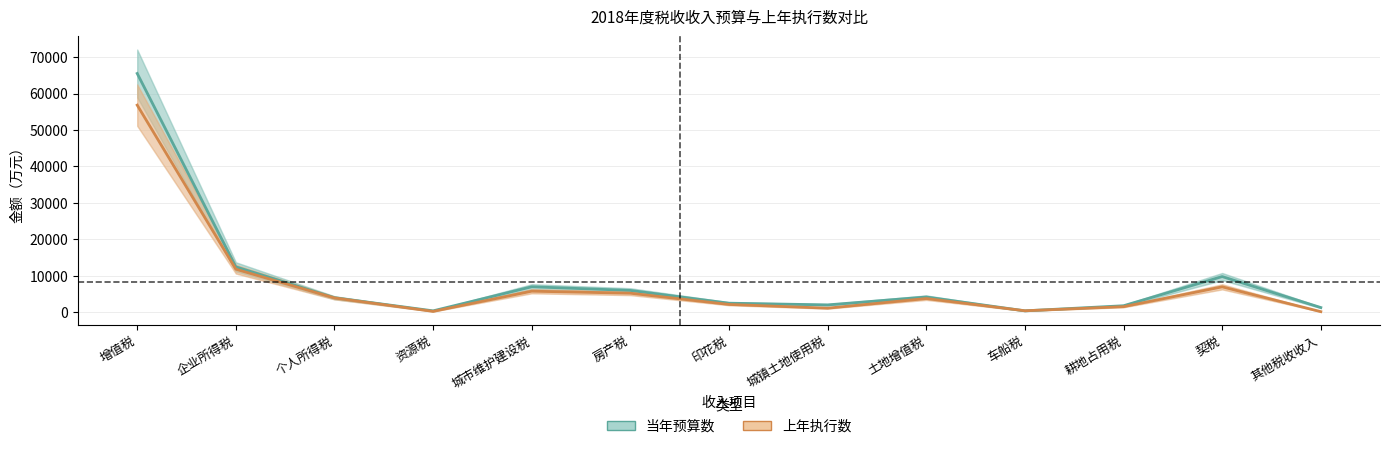

Reading left to right, list all the values displayed in this chart.

当年预算数: 65501	12466	4000	400	7000	6000	2500	2033	4200	400	1800	9800	1300
上年执行数: 56821	11823	3938	252	5791	5237	2154	1131	3778	426	1543	6985	176